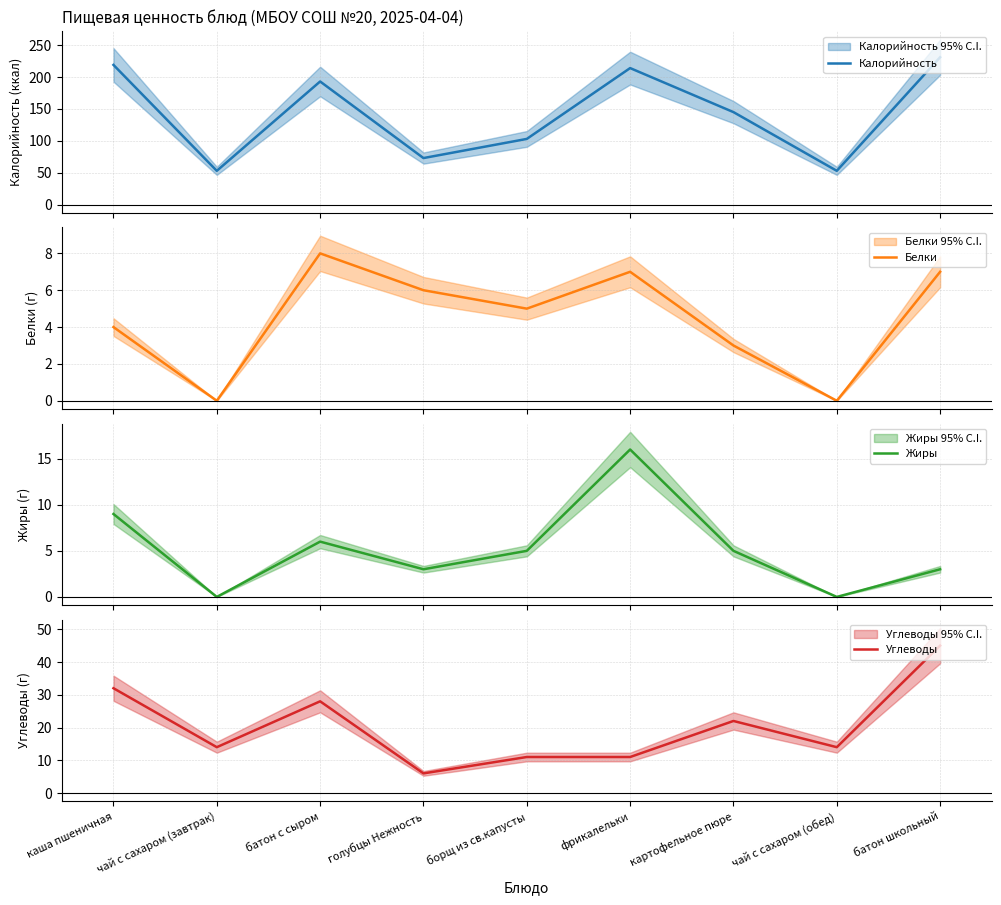

Is the value of Калорийность at батон с сыром greater than the value of Углеводы at каша пшеничная?

Yes